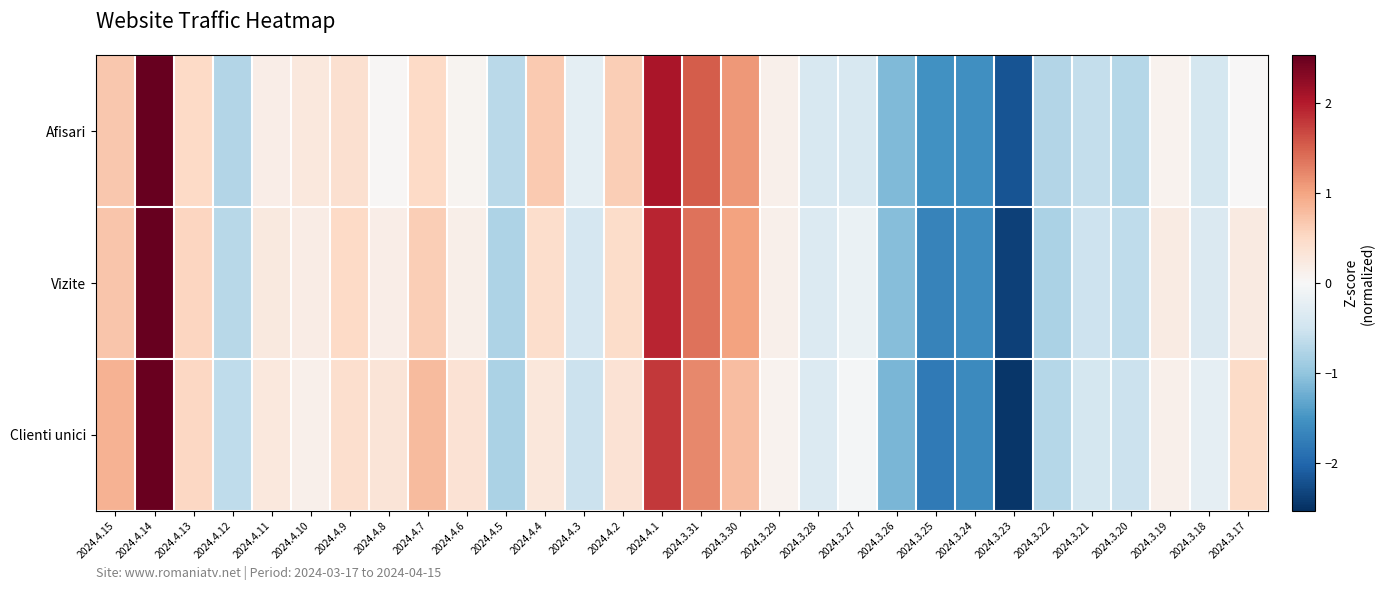

Which has a higher value, 2024.4.8 or 2024.3.22?

2024.4.8